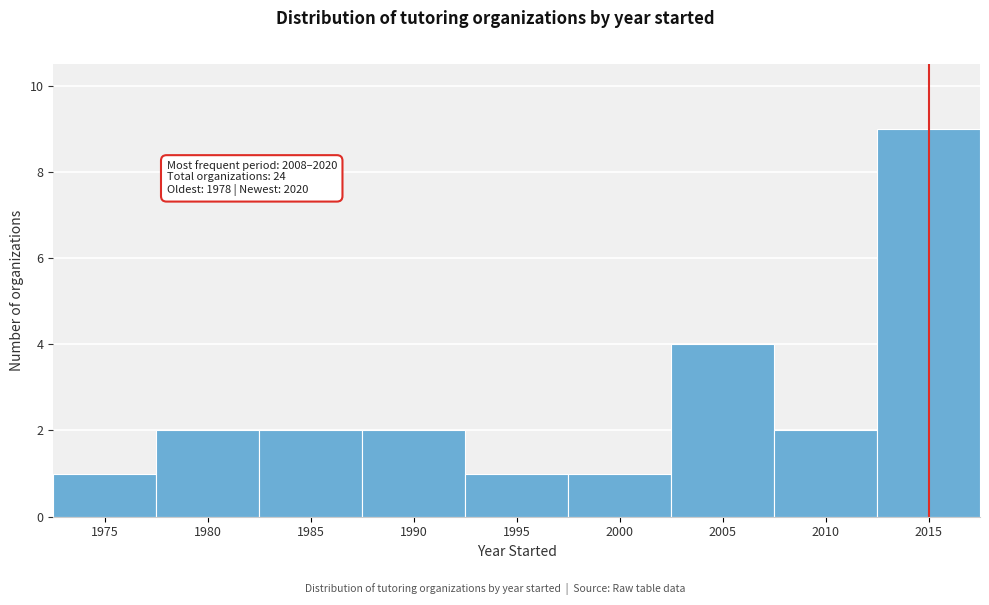

Reading left to right, transcribe all the data shown in this chart.

1975=1	1980=2	1985=2	1990=2	1995=1	2000=1	2005=4	2010=2	2015=9